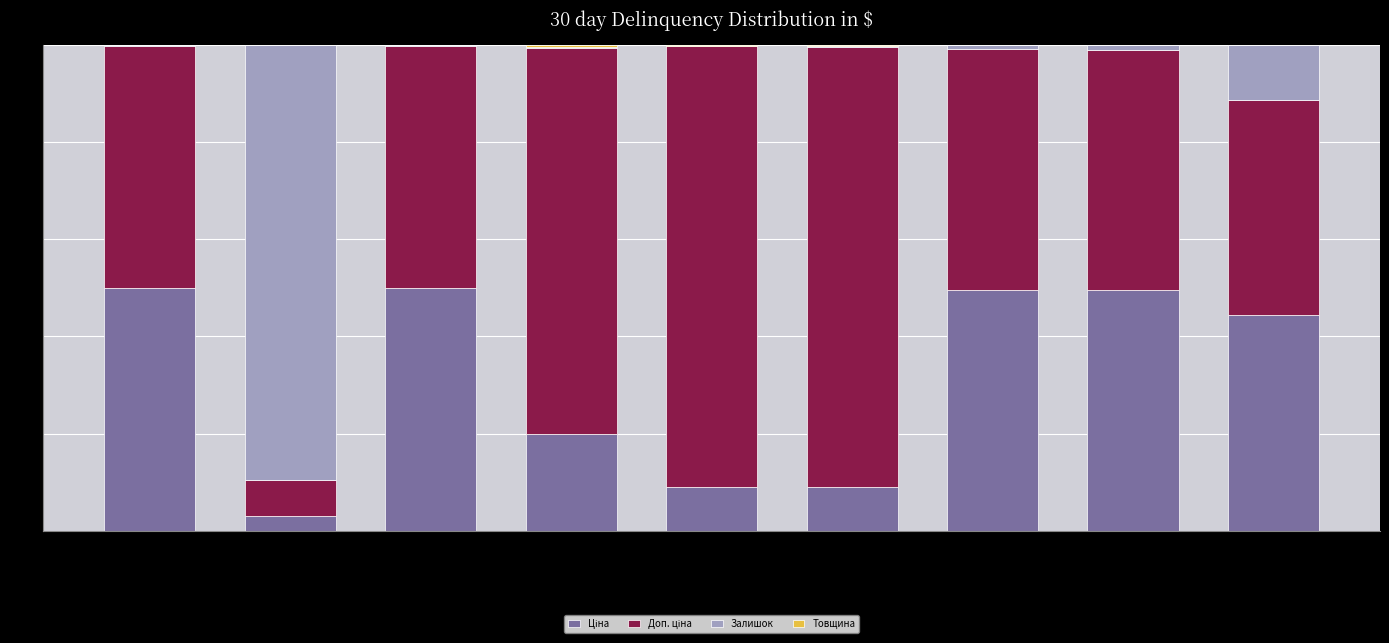

At which category is the sum across all series the highest?

Ламінат AGT Луна